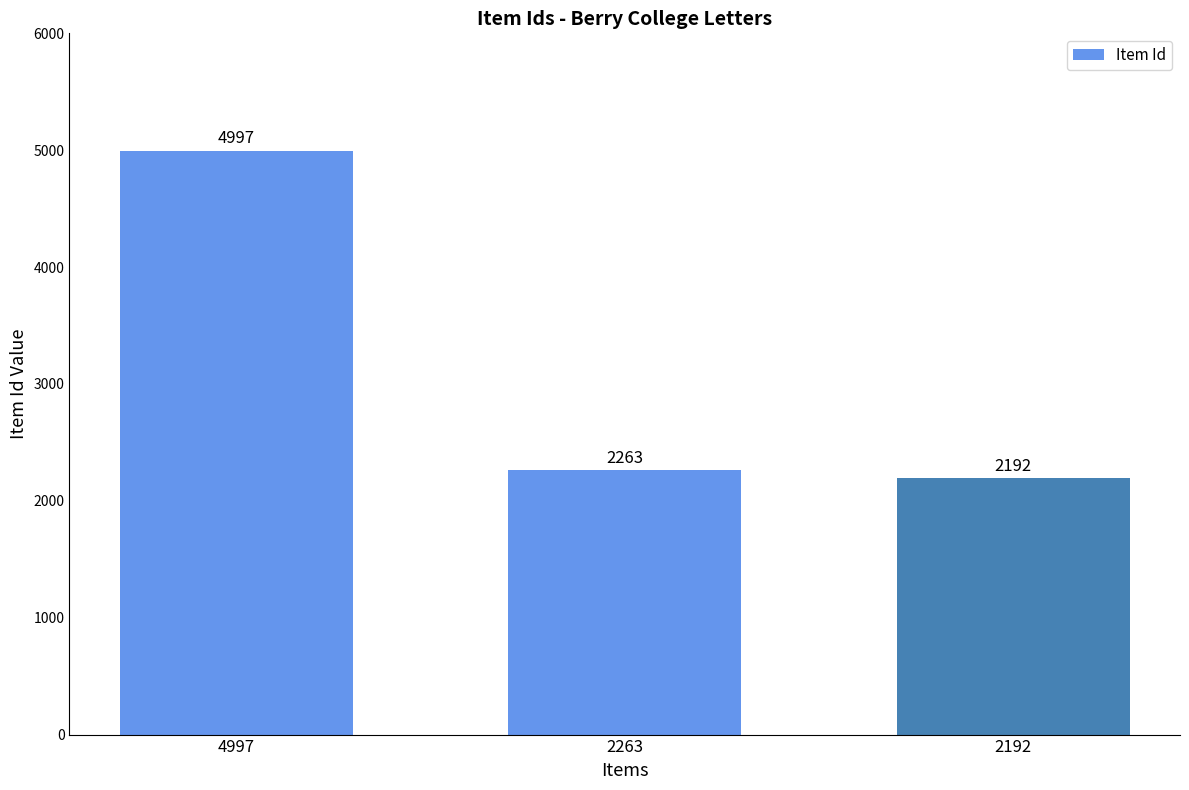

What is the value of the 3rd bar from the left?

2192